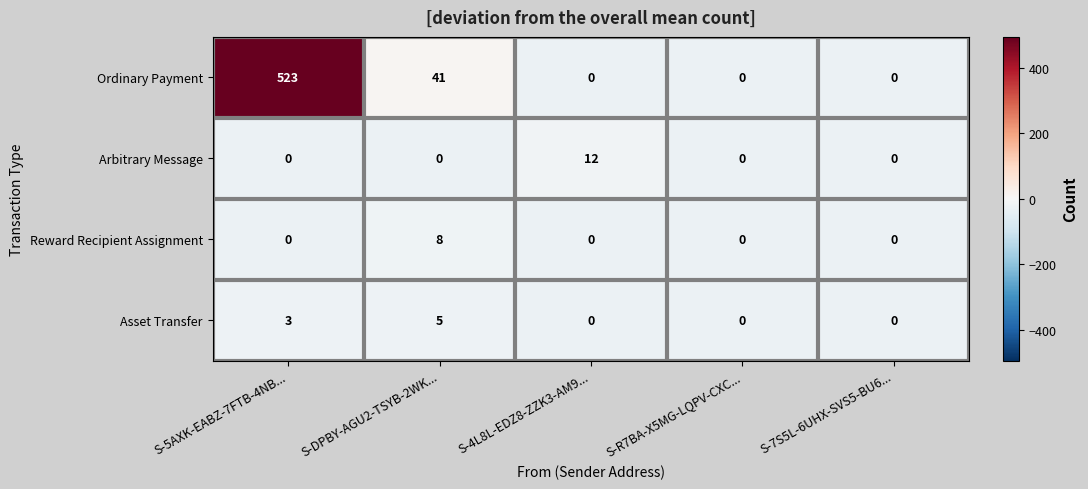

Between S-DPBY-AGU2-TSYB-2WK... and S-7S5L-6UHX-SVS5-BU6..., which series saw the biggest shift?

Ordinary Payment